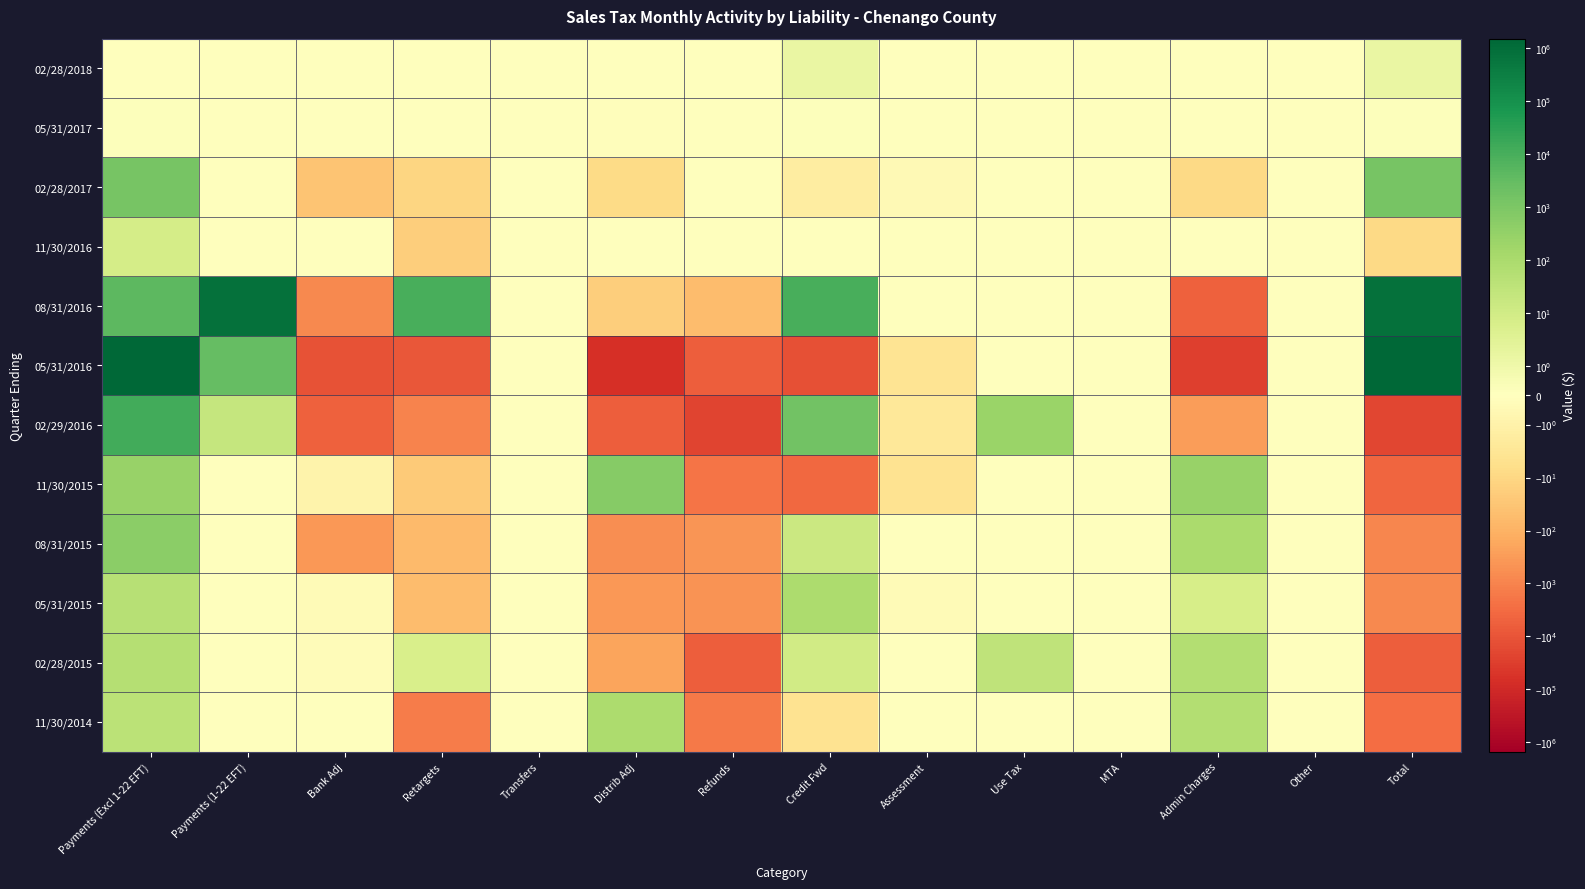

Which label corresponds to the smallest value in the chart?

Distrib Adj